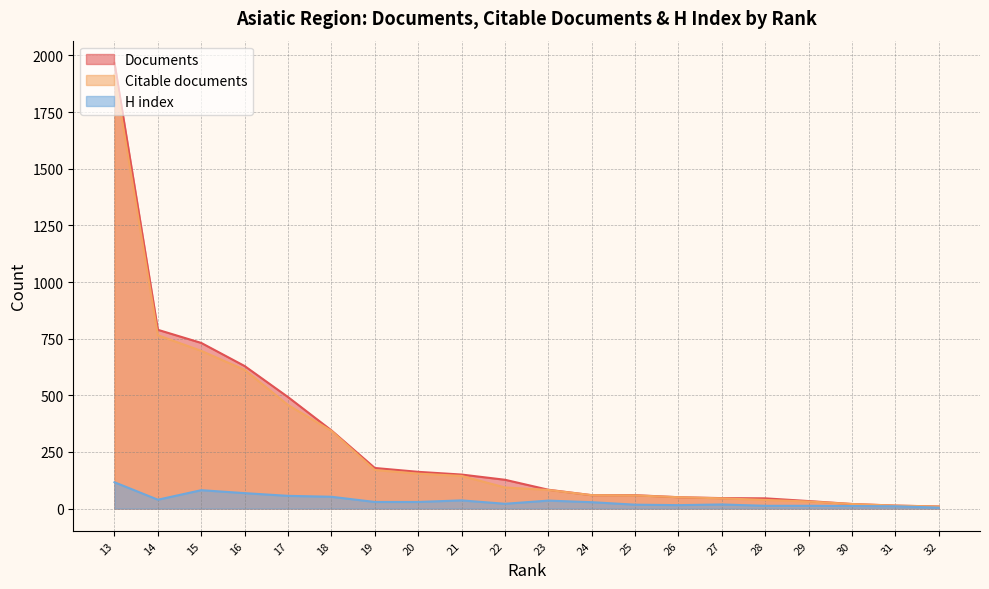

Rank the series at 19 from highest to lowest value.

Documents, Citable documents, H index